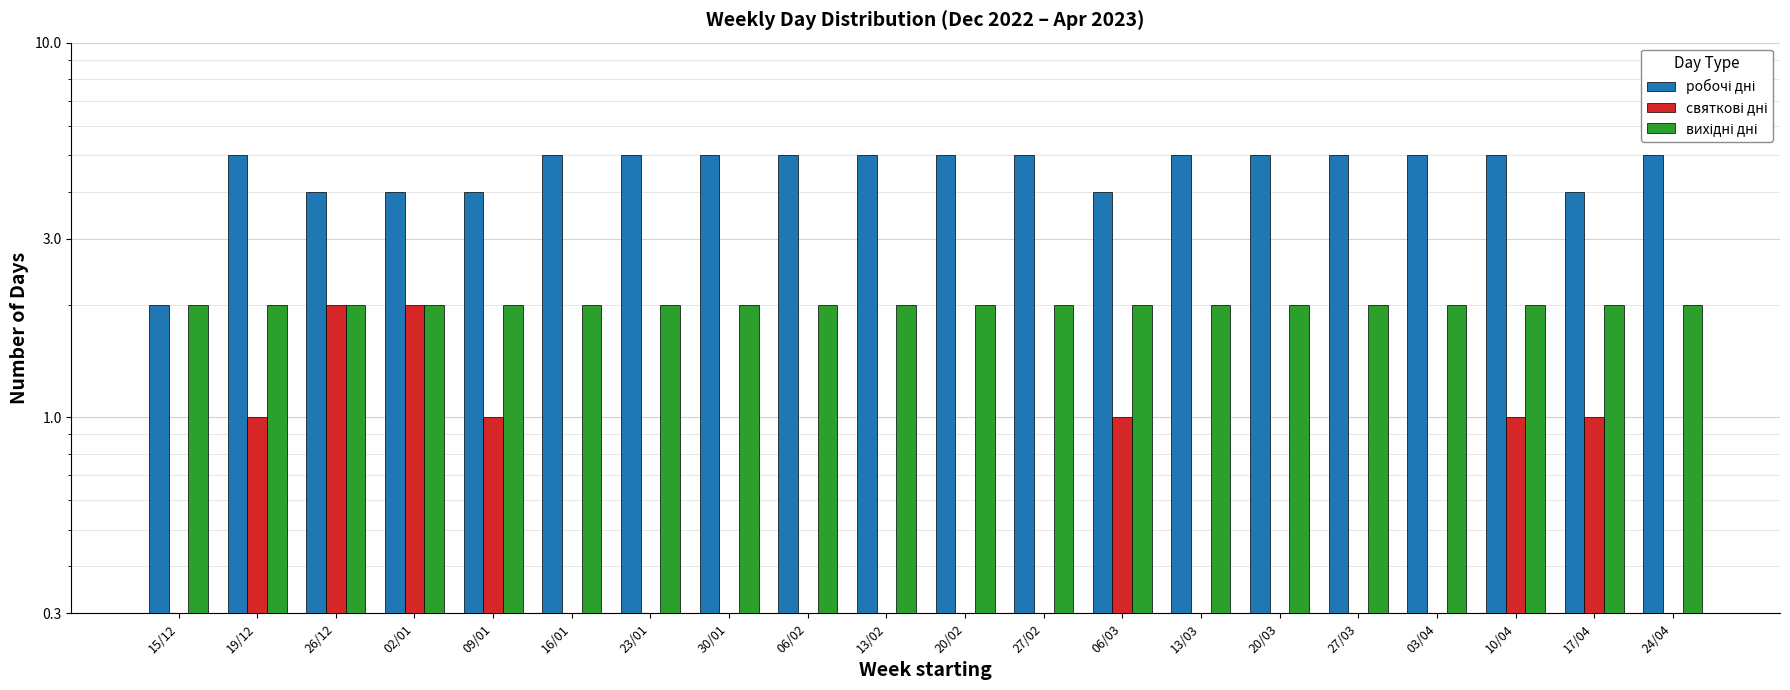

The святкові дні series shows 0 at 13/03. True or false?

True